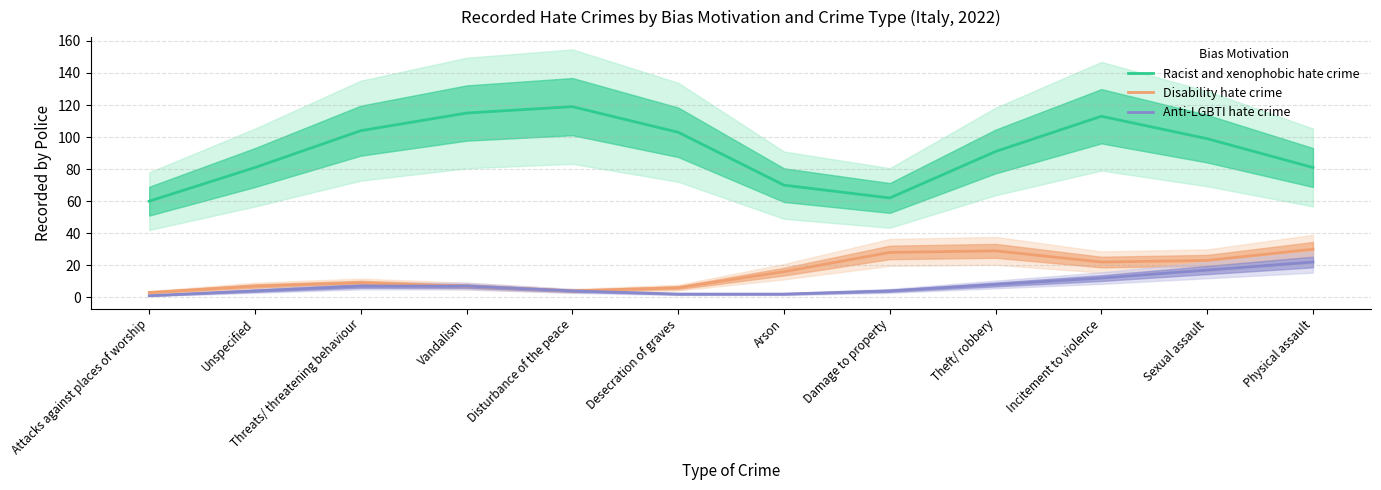

Rank the categories by Anti-LGBTI hate crime value from highest to lowest.

Physical assault, Sexual assault, Incitement to violence, Theft/ robbery, Threats/ threatening behaviour, Vandalism, Unspecified, Disturbance of the peace, Damage to property, Desecration of graves, Arson, Attacks against places of worship